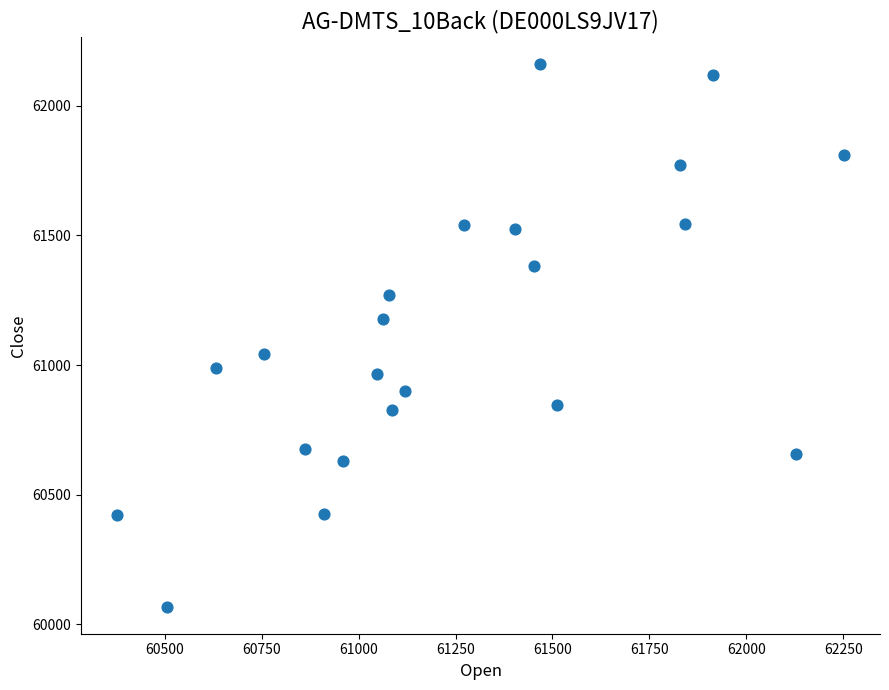

What is the range of X values (max minus min)?

1873